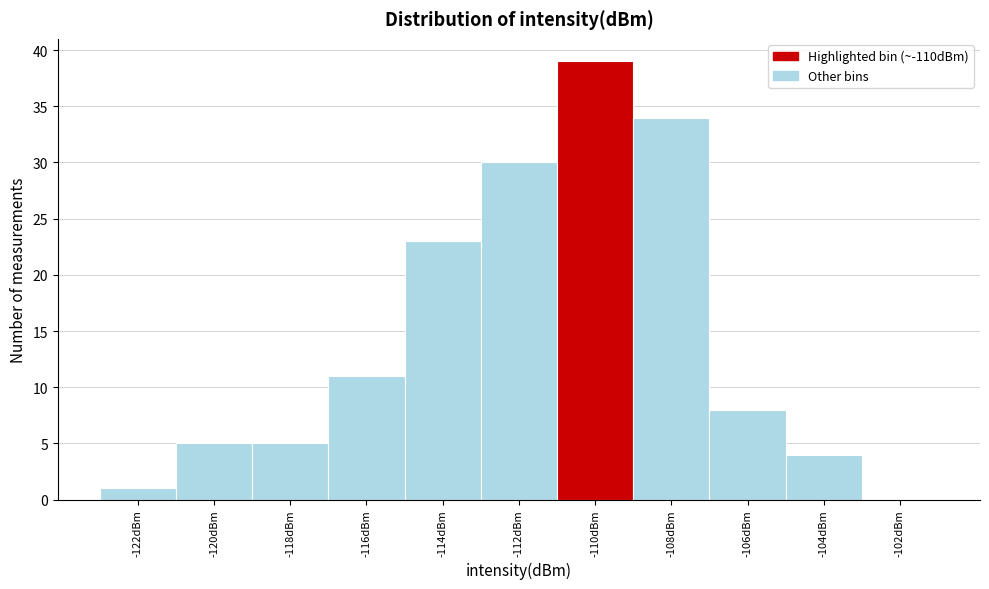

Reading right to left, list all the values displayed in this chart.

-102dBm=0	-104dBm=4	-106dBm=8	-108dBm=34	-110dBm=39	-112dBm=30	-114dBm=23	-116dBm=11	-118dBm=5	-120dBm=5	-122dBm=1